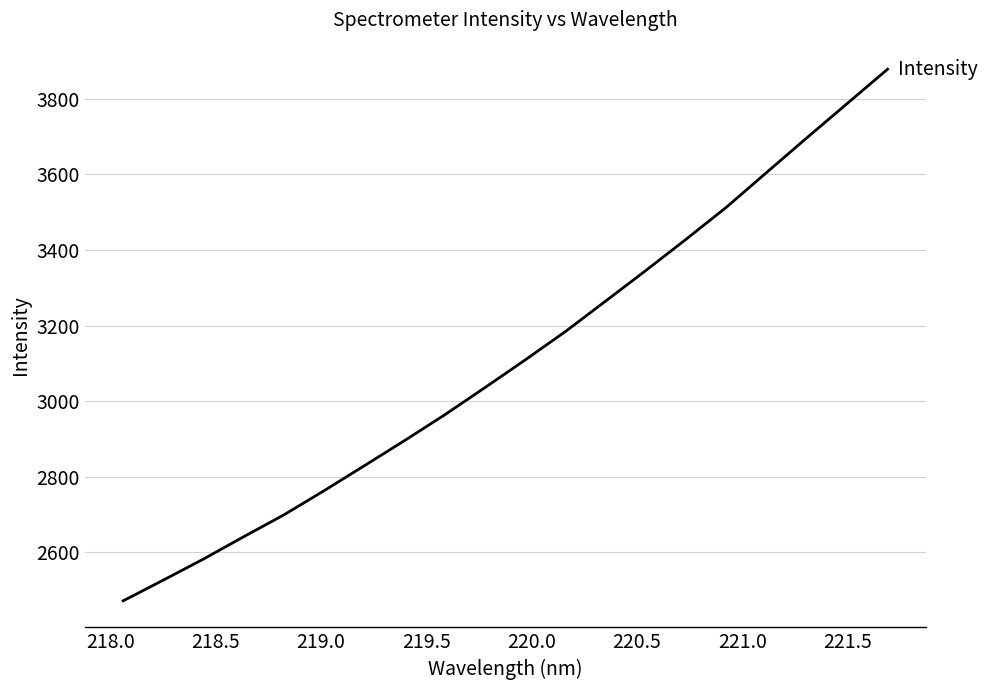

What is the smallest value displayed?

2471.5